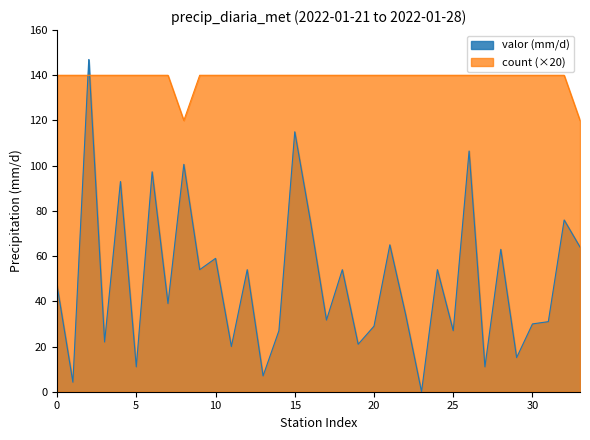

True or false: valor (mm/d) and count (×20) intersect in this chart.

True